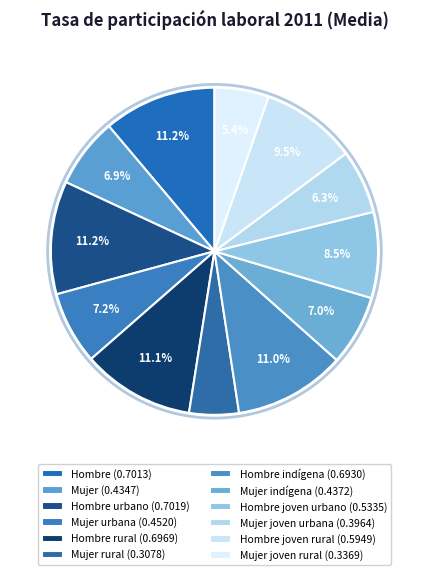

How many segments does this pie chart have?

12